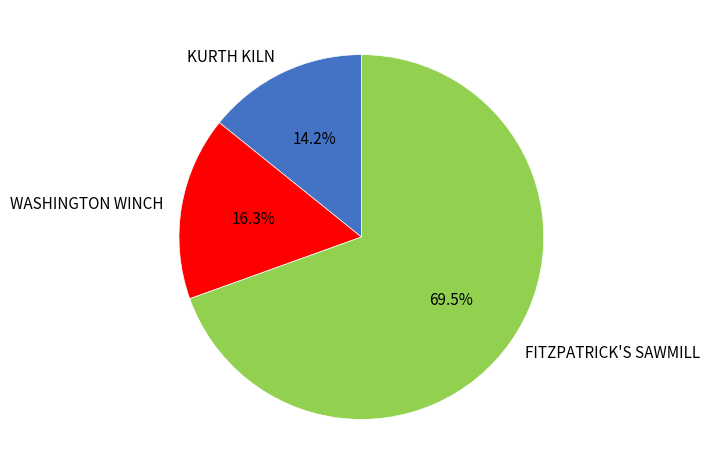

Is FITZPATRICK'S SAWMILL the majority of the pie?

Yes